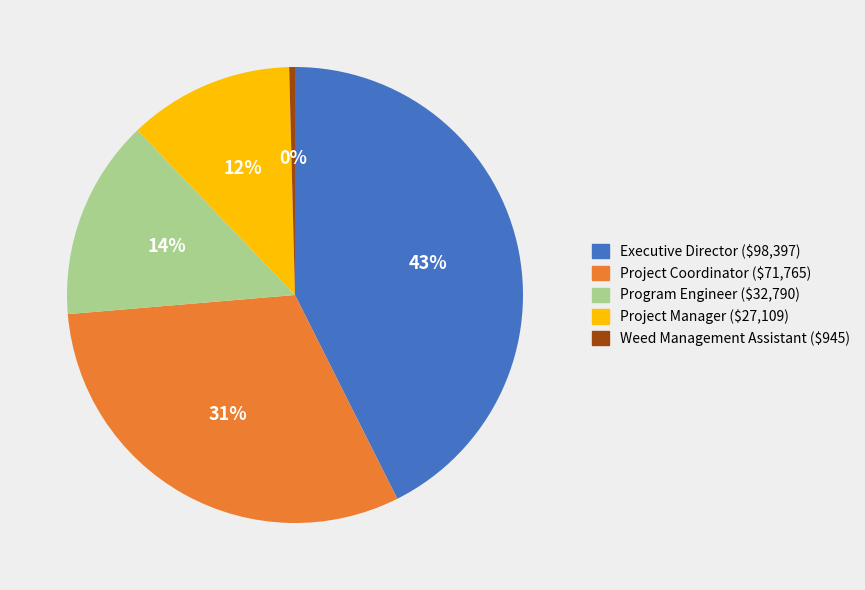

Do Program Engineer and Weed Management Assistant together represent more than half of the pie?

No